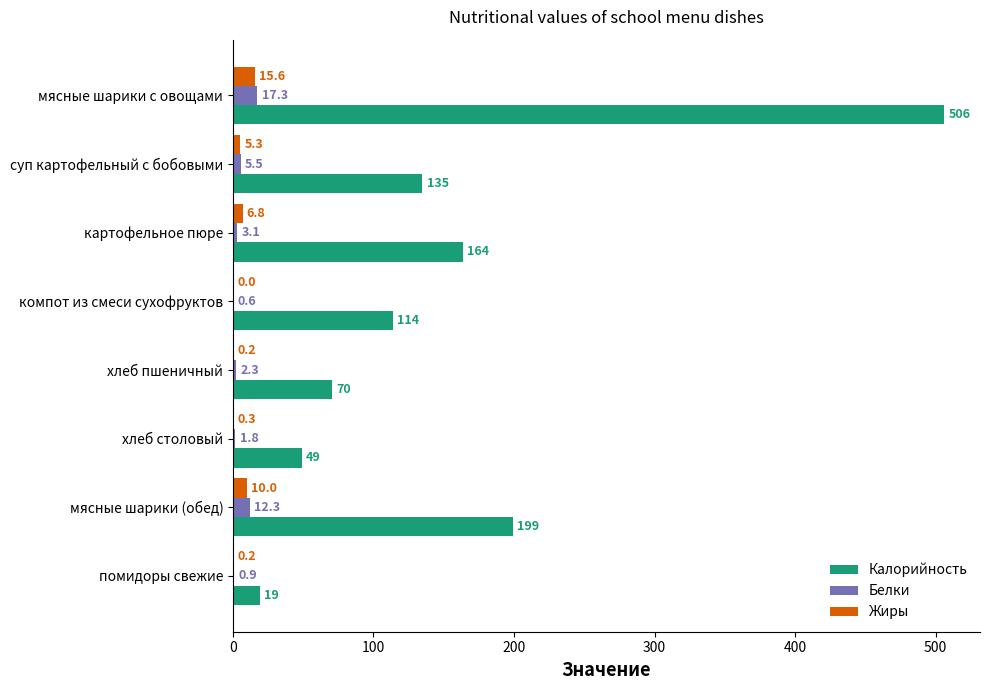

Between суп картофельный с бобовыми and помидоры свежие, which series saw the biggest shift?

Калорийность